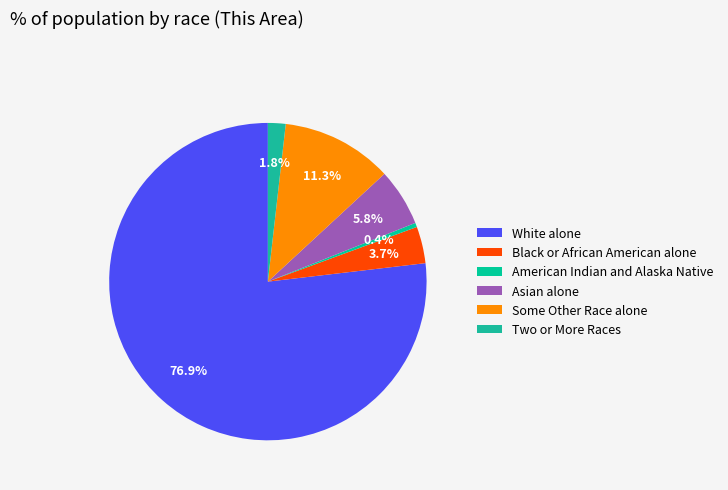

True or false: Two or More Races accounts for 9% of the total.

False